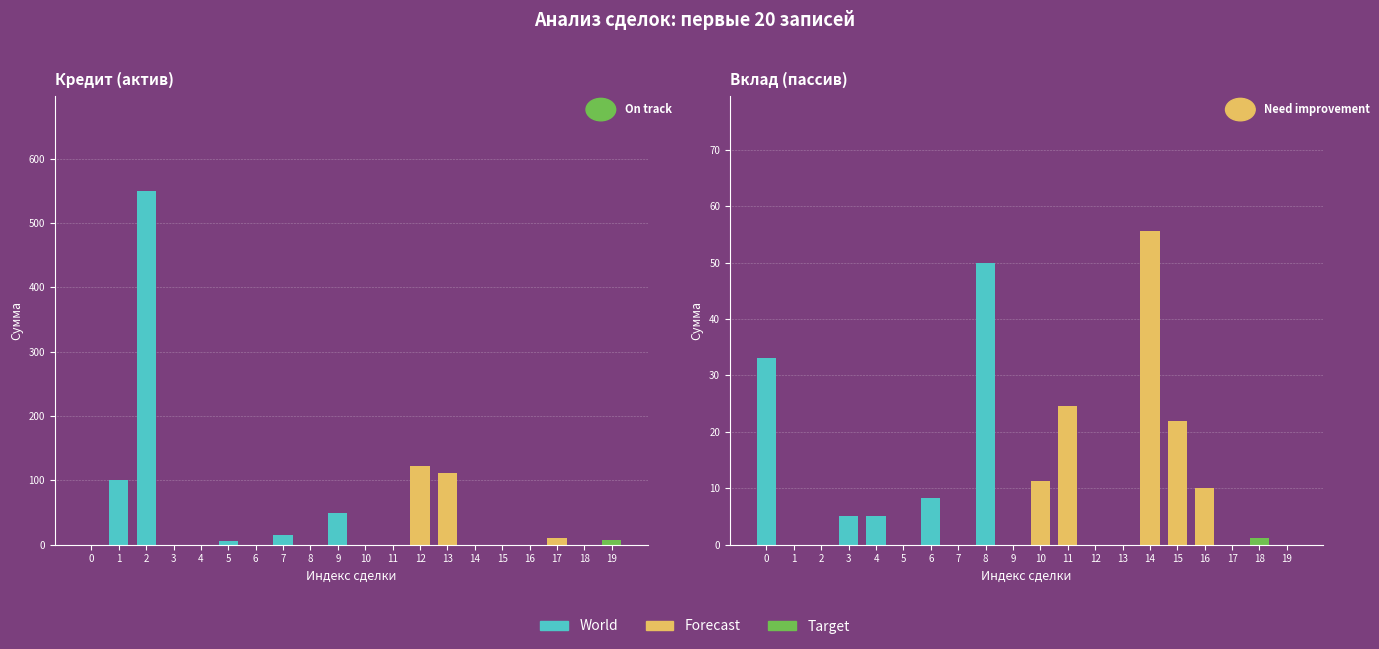

List the series in order of their overall mean, lowest first.

Вклад (пассив), Кредит (актив)